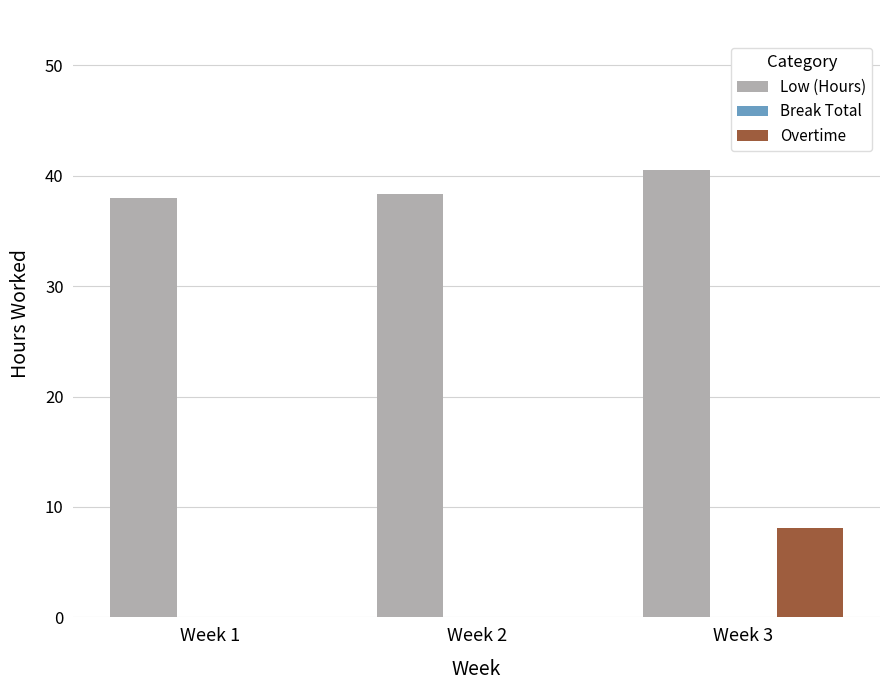

Reading left to right, transcribe all the data shown in this chart.

Low (Hours): Week 1=38.0	Week 2=38.4	Week 3=40.5
Overtime: Week 1=0.0	Week 2=0.0	Week 3=8.1